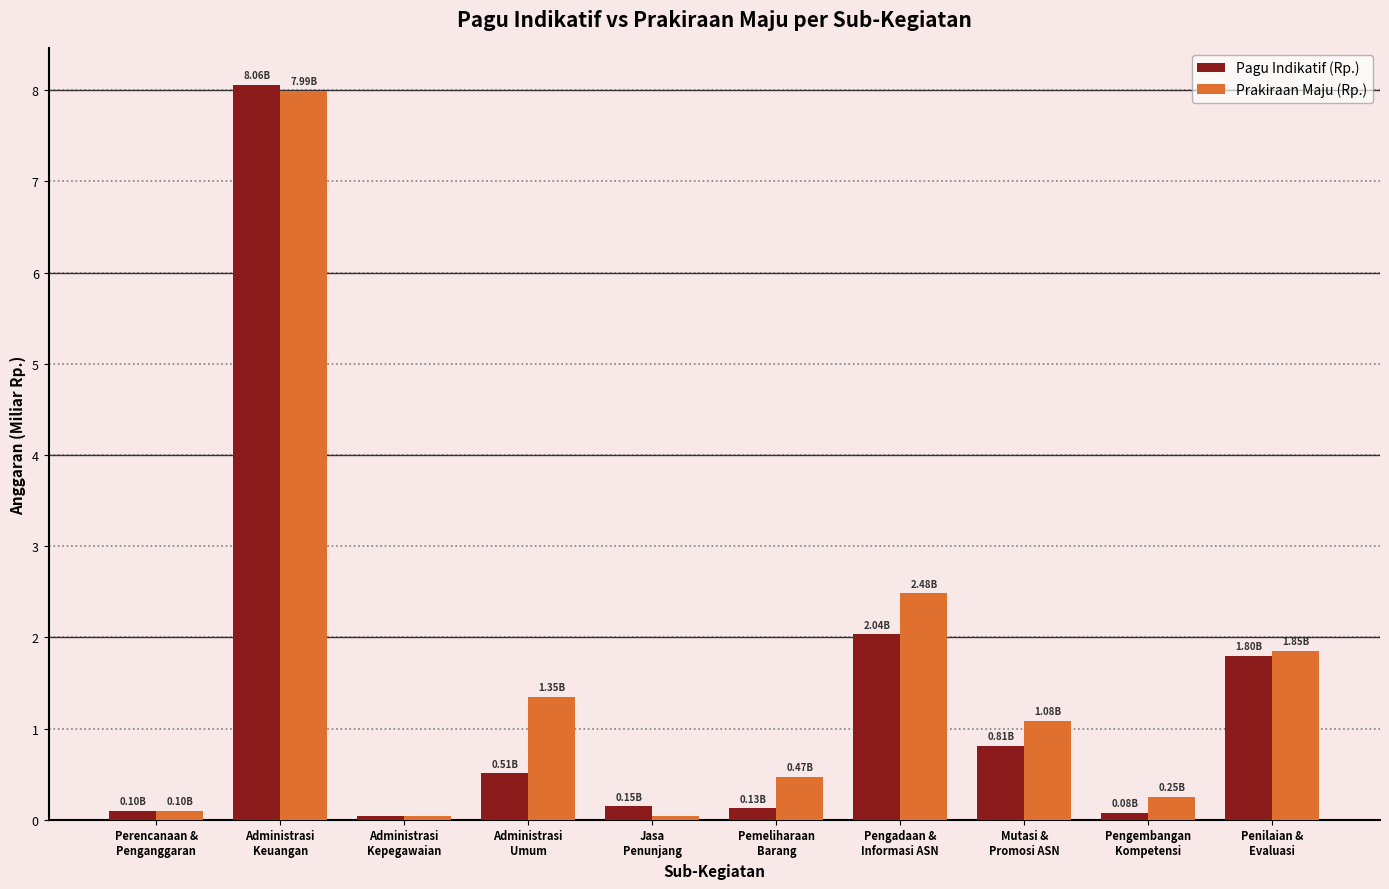

Does the chart contain any negative values?

No